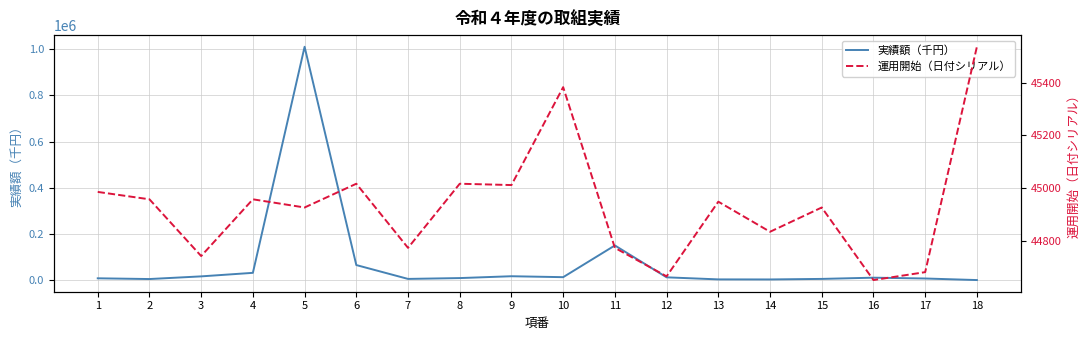

What is the difference between the 運用開始（日付シリアル） values at 8 and 13?

68